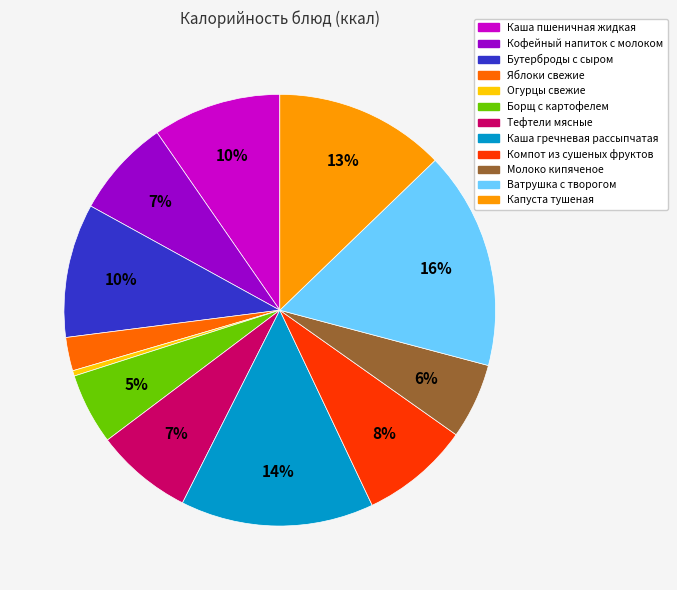

To the nearest percent, what is the average slice percentage?

8%